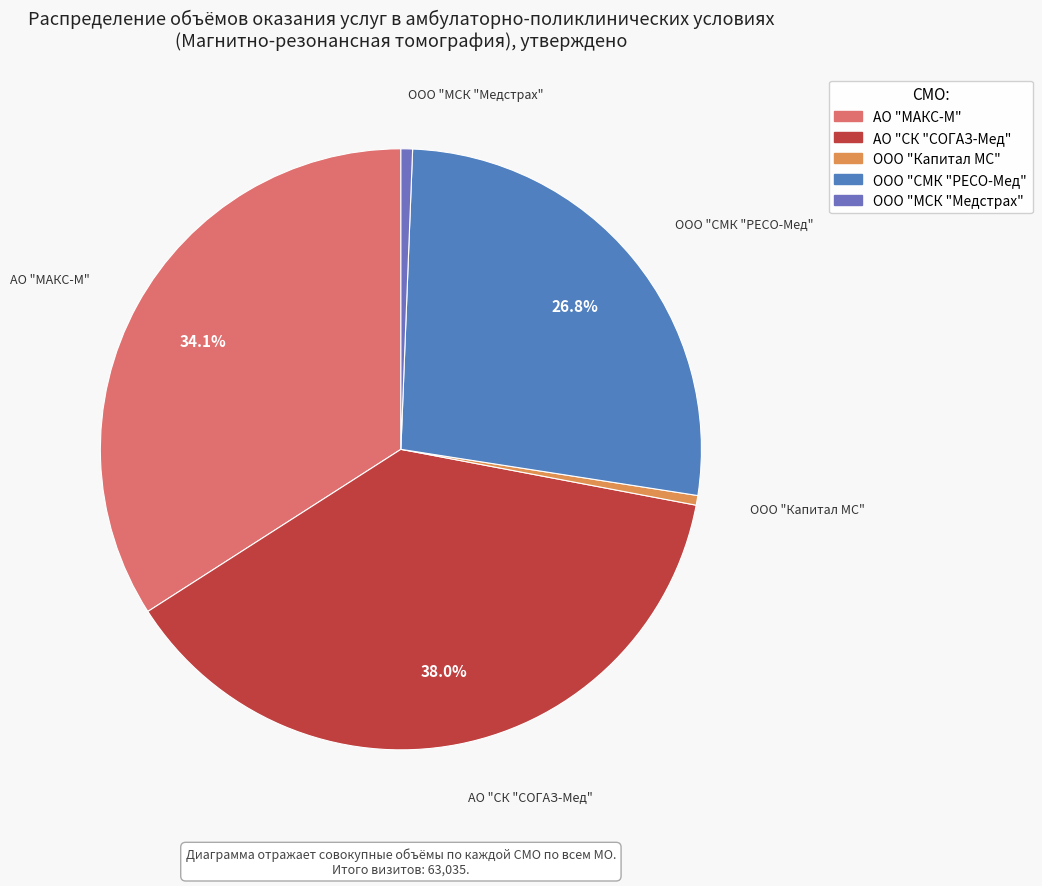

Which has a higher value, ООО "МСК "Медстрах" or ООО "СМК "РЕСО-Мед"?

ООО "СМК "РЕСО-Мед"